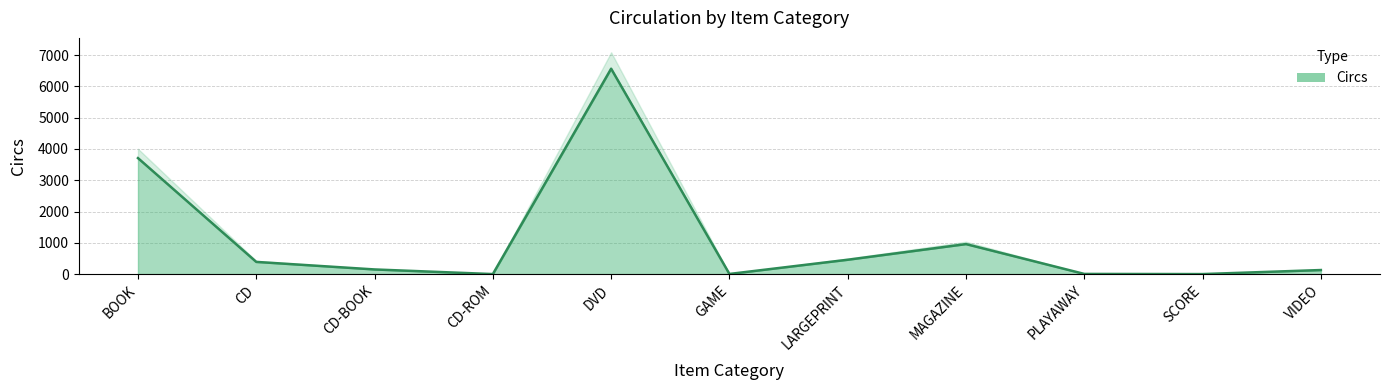

What is the label of the 11th point from the left?

VIDEO